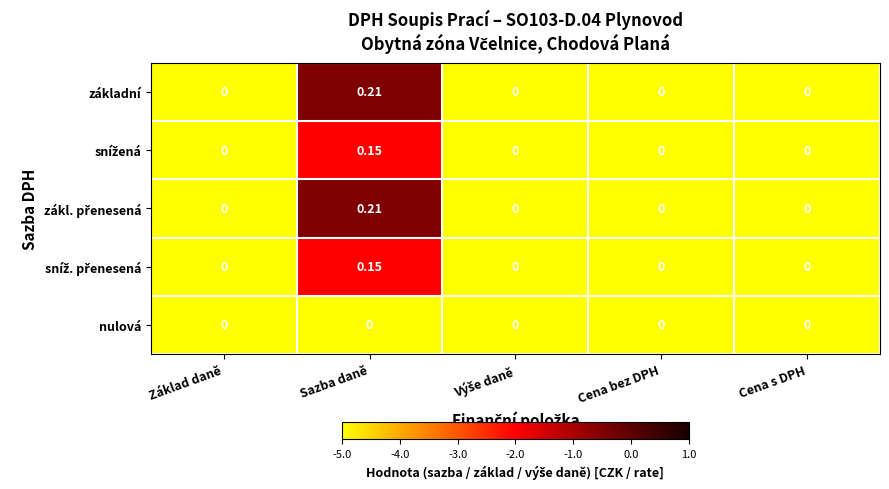

Which category has the highest value across all series?

Sazba daně